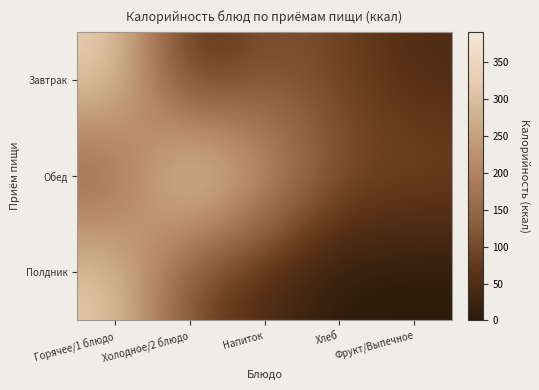

At Холодное/2 блюдо, list the series in order from largest to smallest.

Обед, Полдник, Завтрак